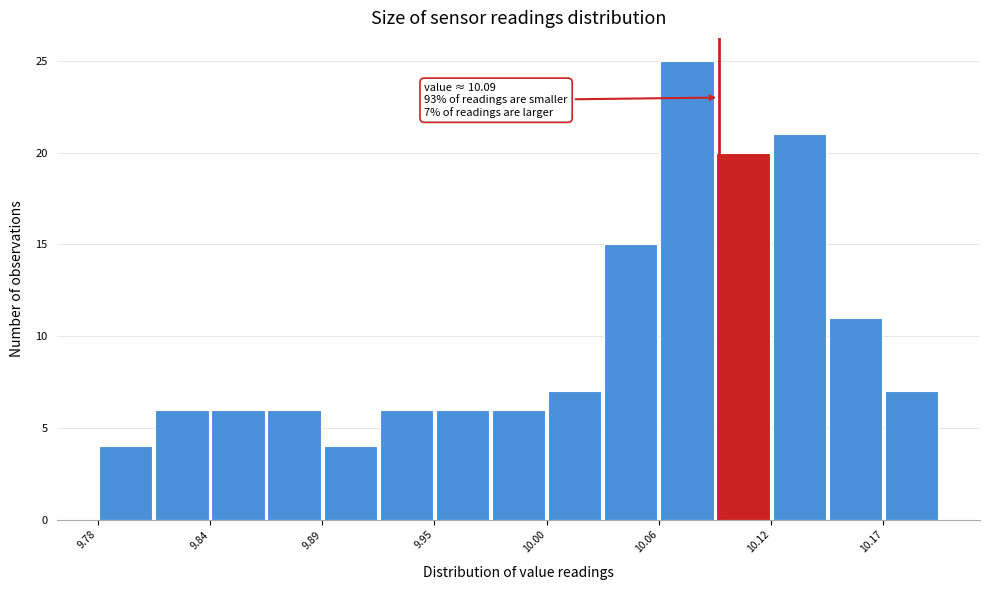

Around what value on the x-axis is the tallest bar? Give the approximate position of its centre, as read against the axis.

10.07